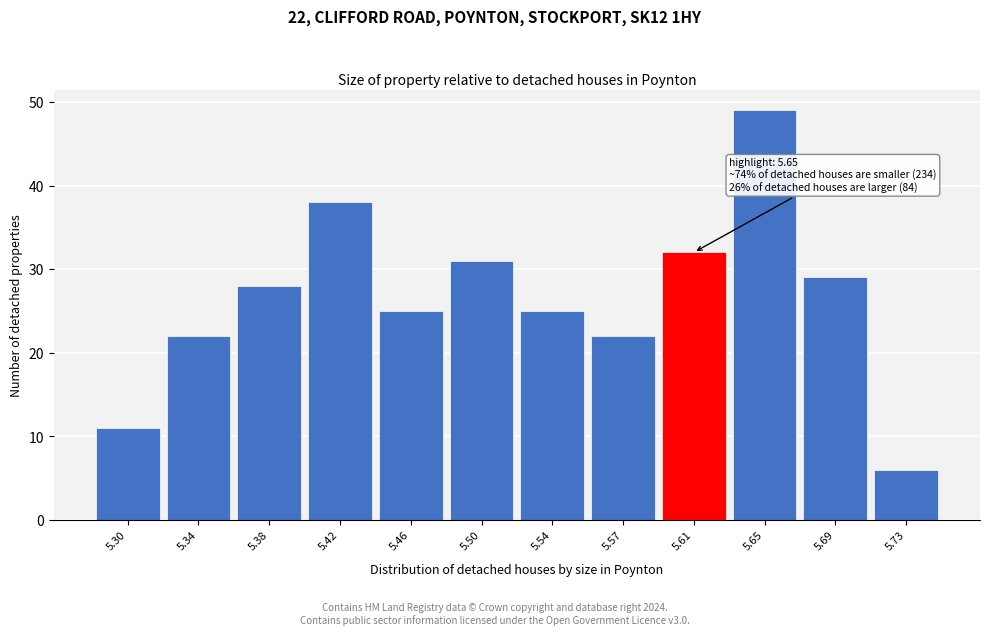

Reading left to right, extract all data points from this chart.

5.30=11	5.34=22	5.38=28	5.42=38	5.46=25	5.50=31	5.54=25	5.57=22	5.61=32	5.65=49	5.69=29	5.73=6